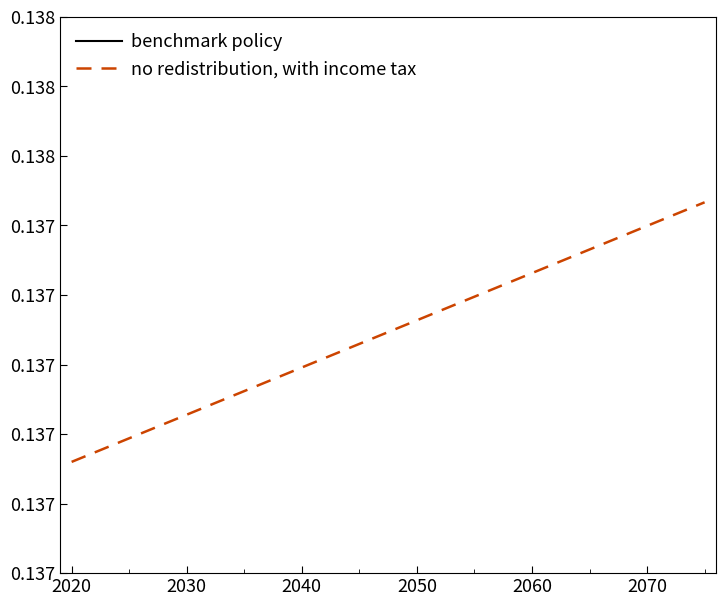

The benchmark policy series shows 0.2 at 14. True or false?

False